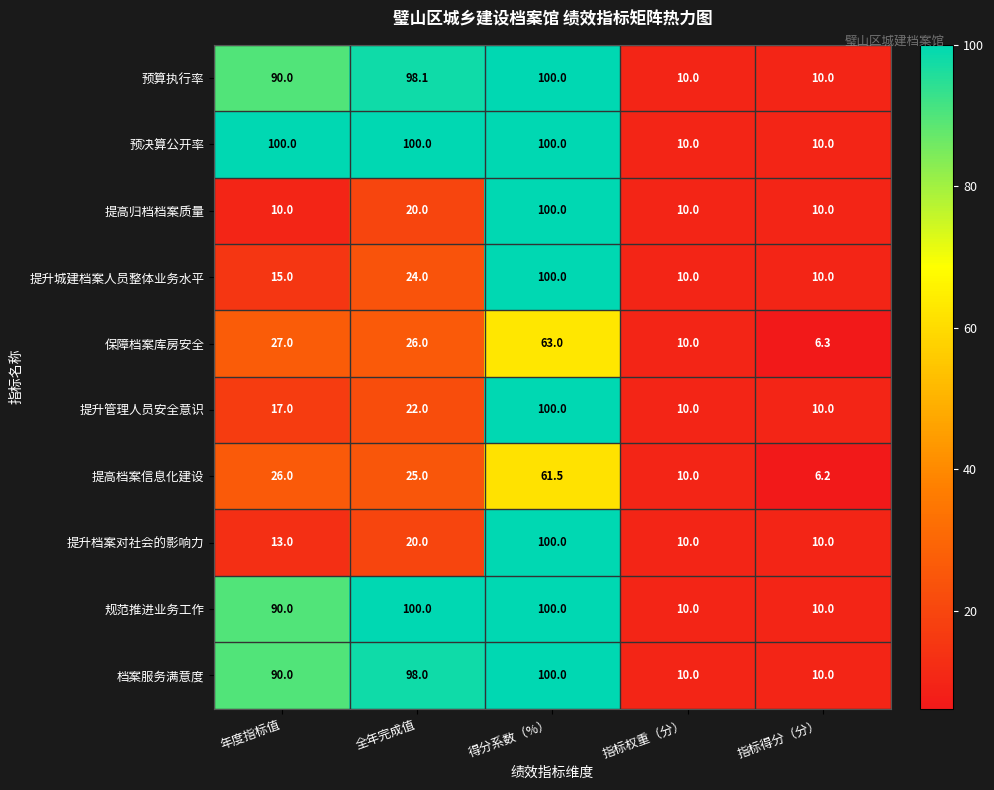

True or false: 预决算公开率 has a value of 10.0 at 指标得分（分）.

True